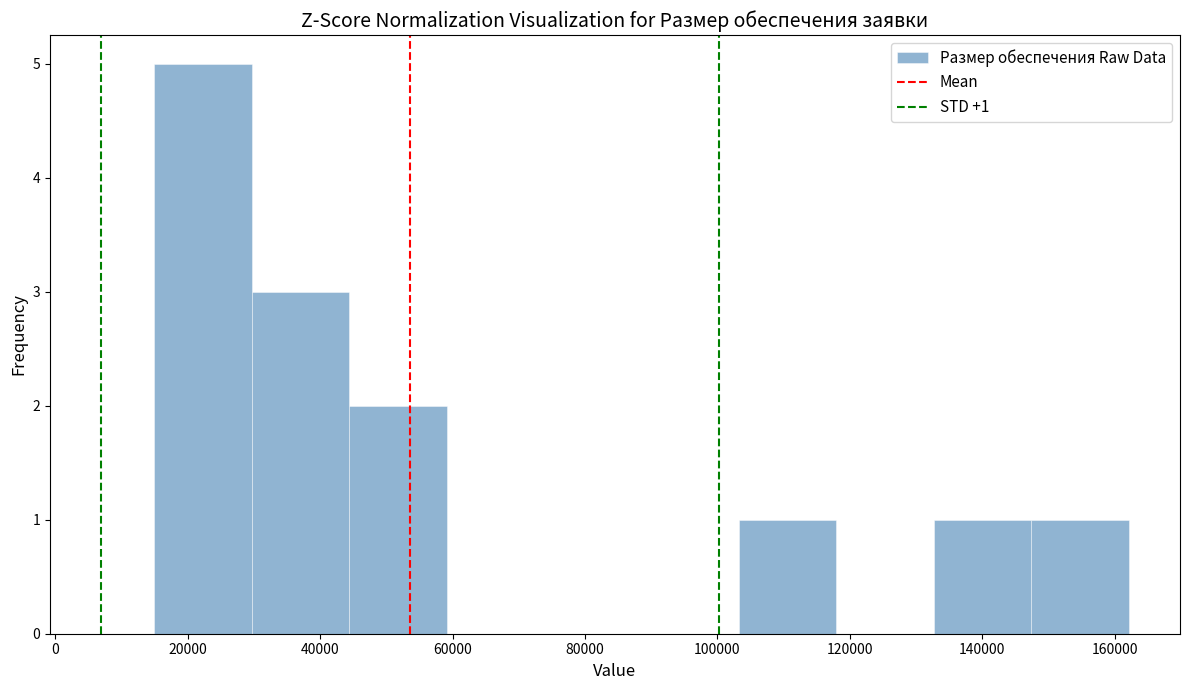

Which range on the x-axis has the tallest bar?

14000 to 30000